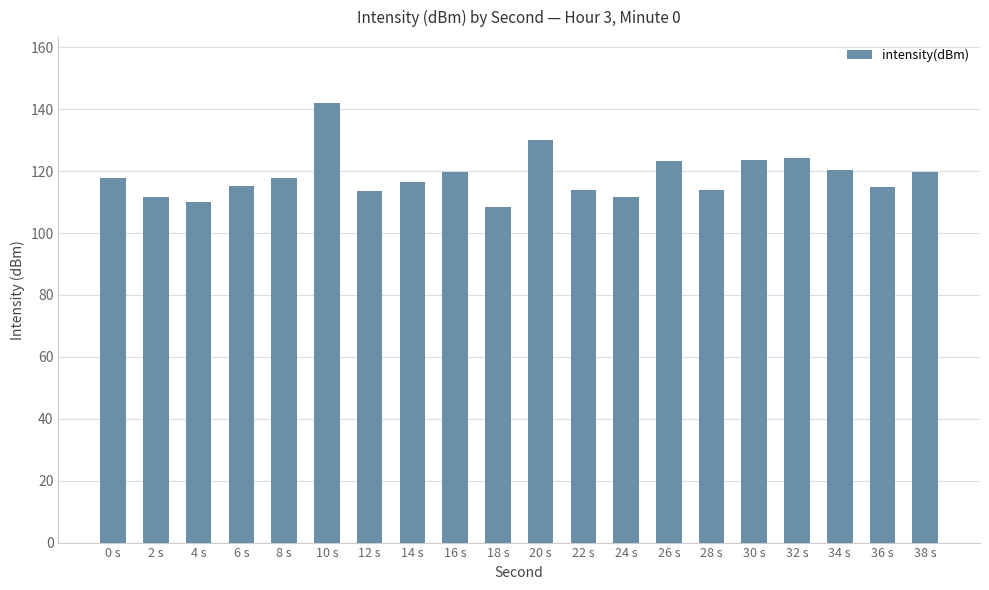

Which category has the highest value across all series?

10 s